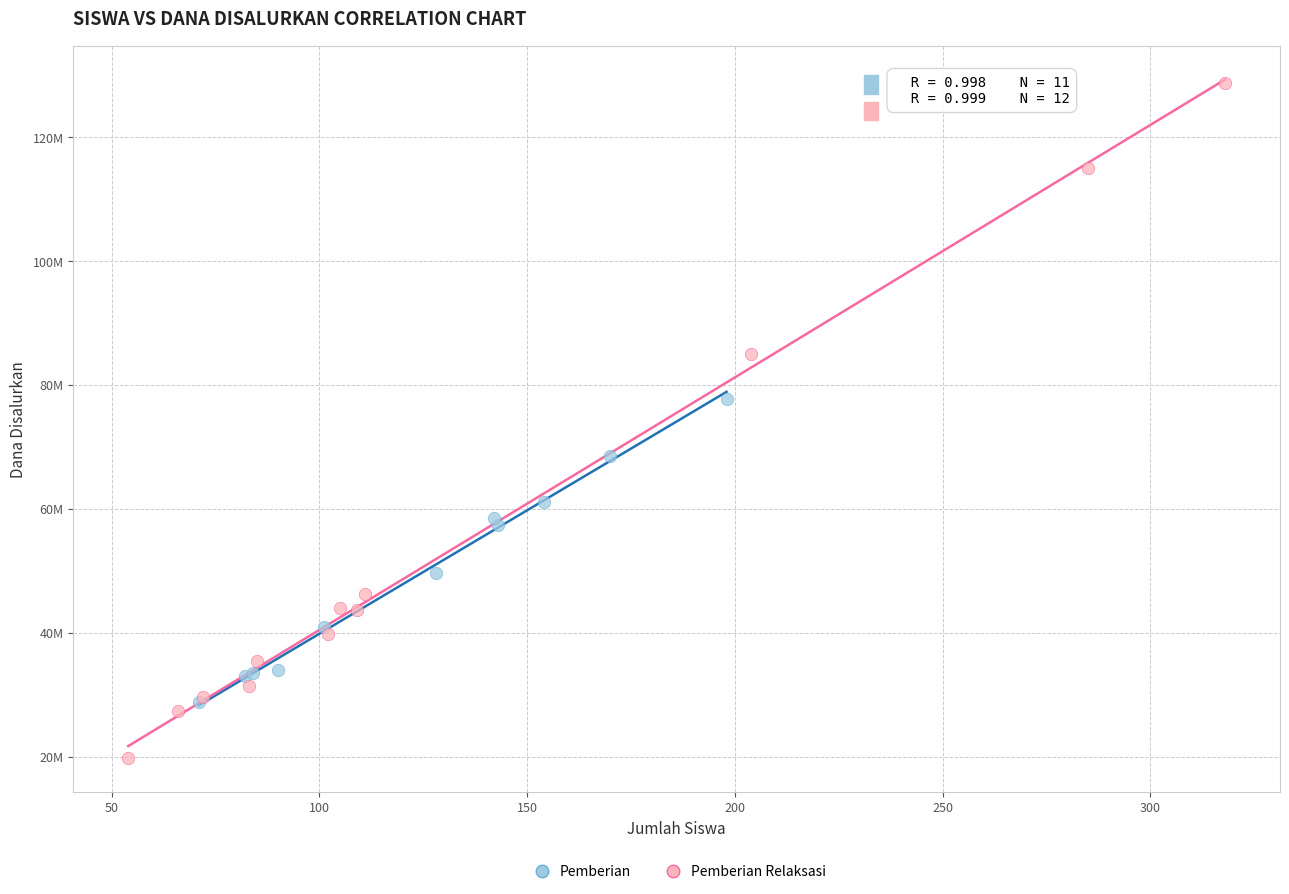

Which series contains the highest Y value?

Pemberian Relaksasi